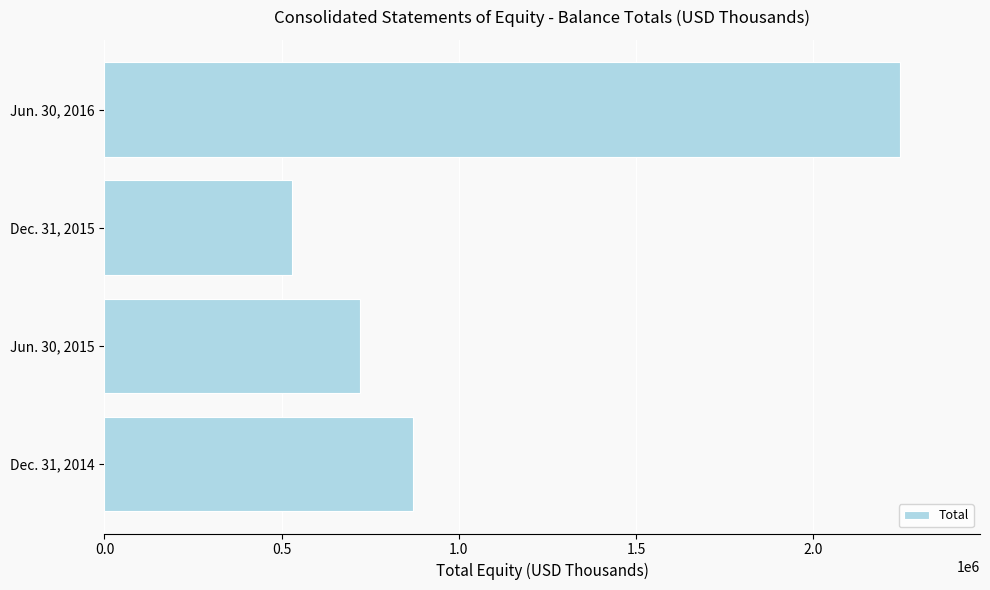

List the labels in order of value, smallest first.

Dec. 31, 2015, Jun. 30, 2015, Dec. 31, 2014, Jun. 30, 2016